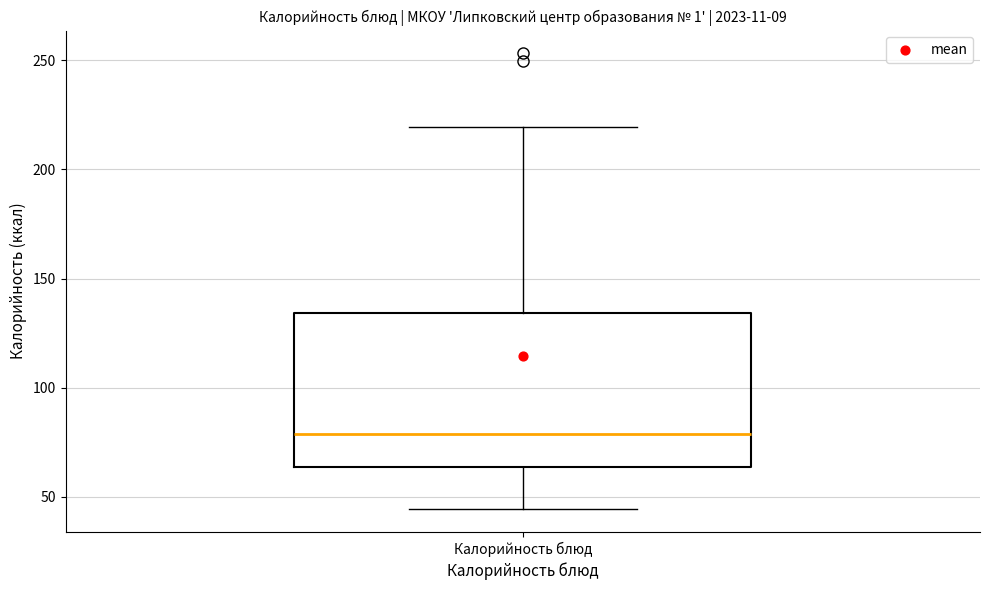

Transcribe this box plot: give where the median line is, the range the box spans, and where the two whiskers end, as read against the y-axis. The values are not printed on the chart, so give them approximately, as read against the axis.

median 80, box 65 to 135, whiskers 45 to 220